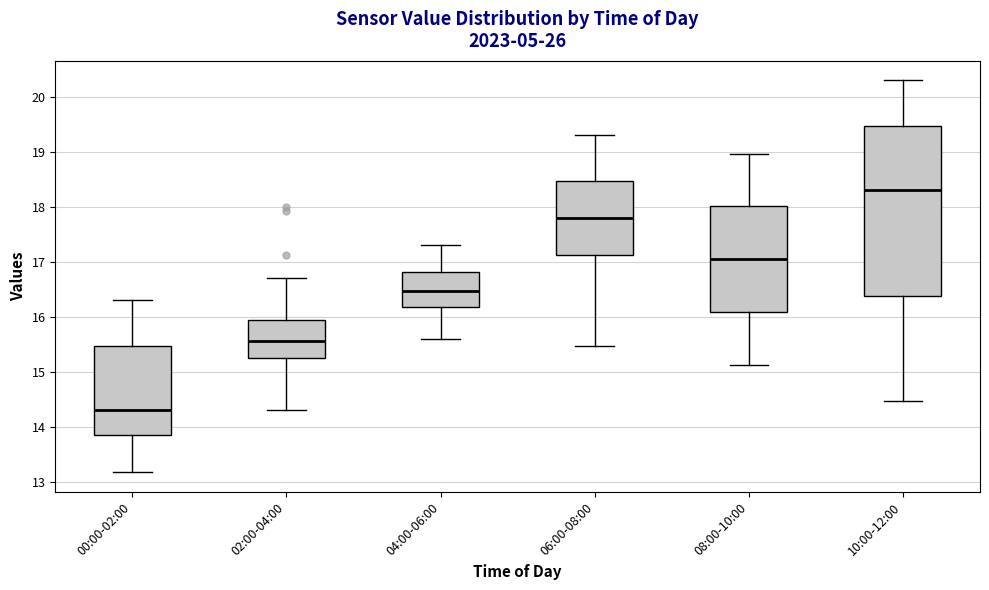

Which box has the highest median line?

10:00-12:00